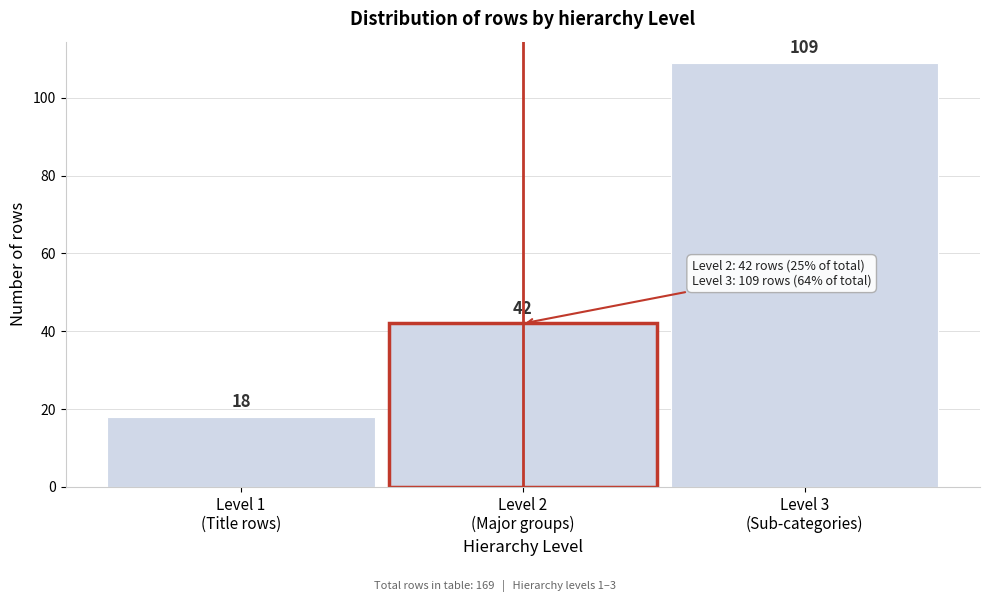

Reading right to left, transcribe all the data shown in this chart.

109	42	18